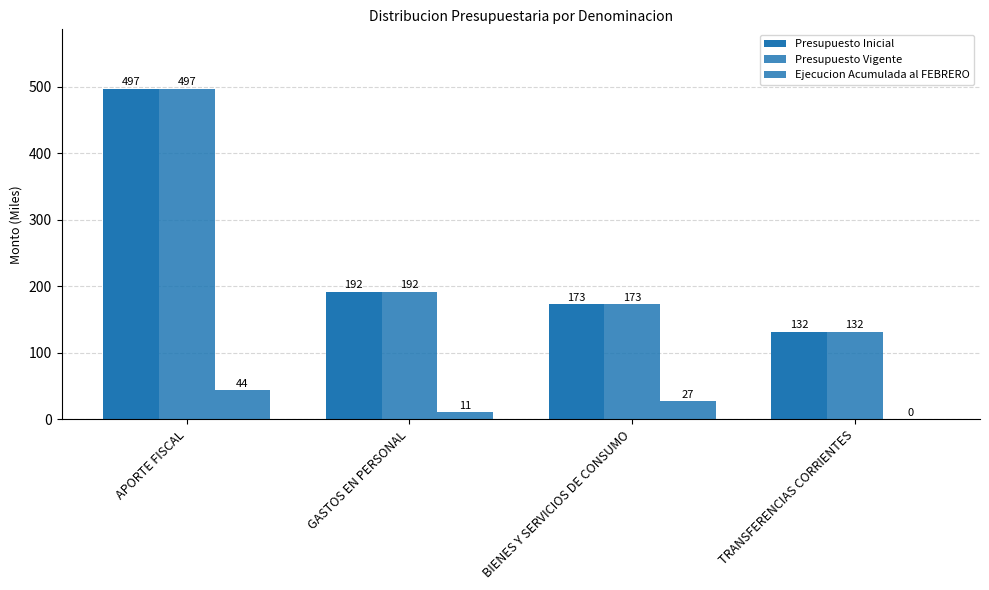

What is the difference between the second highest and minimum values in the Presupuesto Inicial series?

60